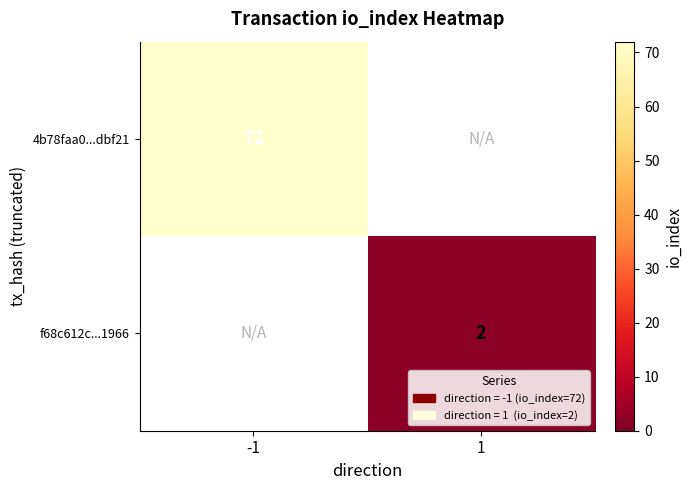

True or false: f68c612c...1966 has a value of 4 at 1.

False